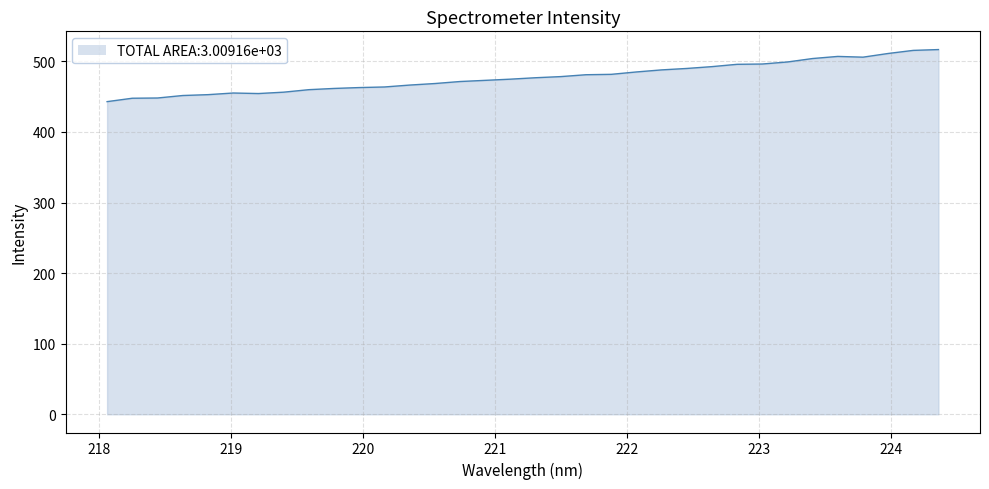

What is the minimum value shown in the chart?

443.0